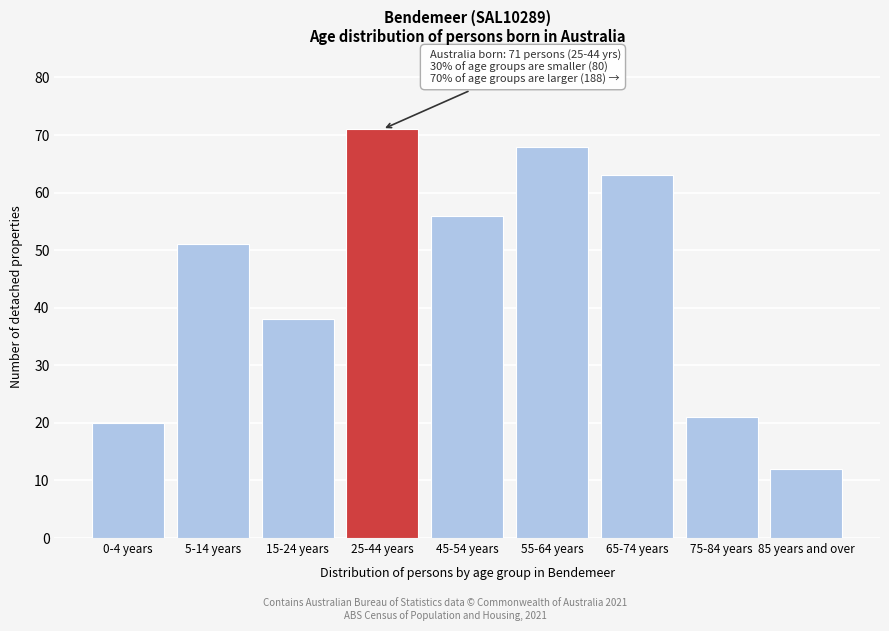

Reading left to right, what are all the values shown in this chart?

0-4 years=20	5-14 years=51	15-24 years=38	25-44 years=71	45-54 years=56	55-64 years=68	65-74 years=63	75-84 years=21	85 years and over=12